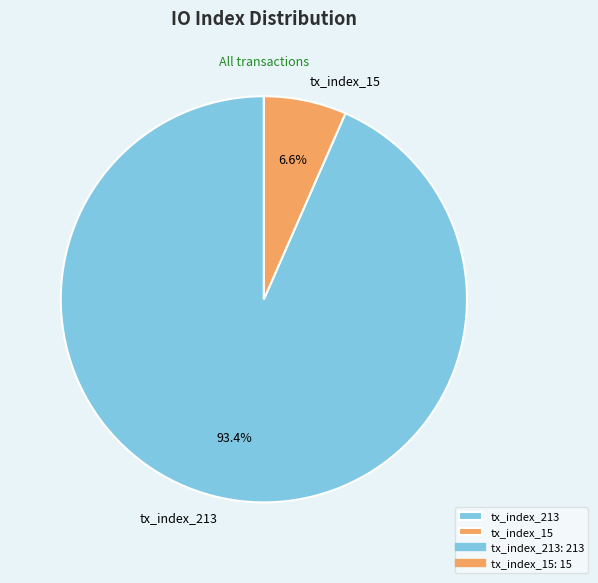

What is the majority slice?

tx_index_213